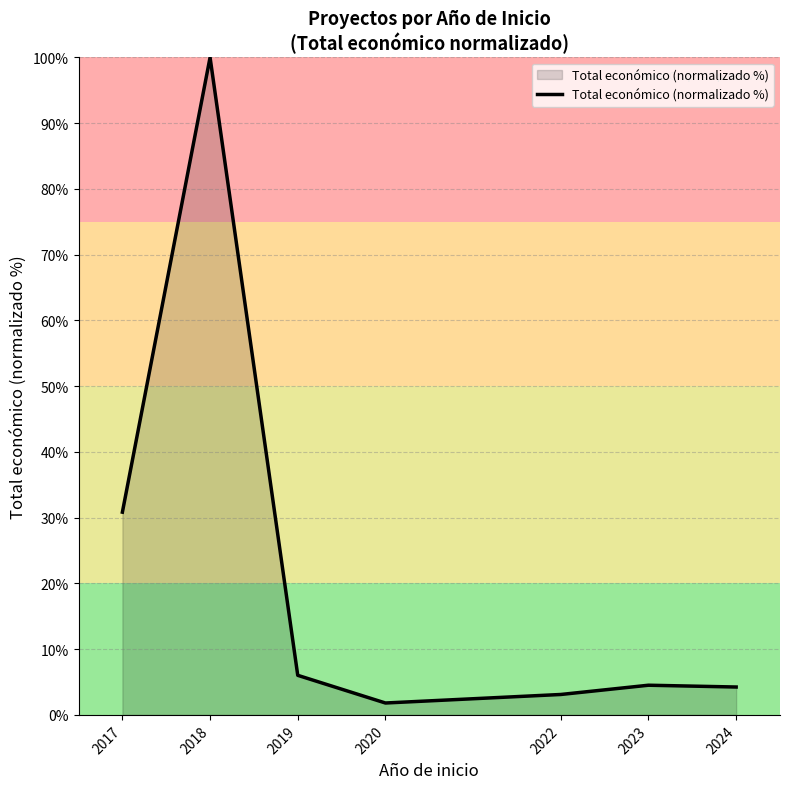

What is the sum of the values at 2019 and 2018?

106.0